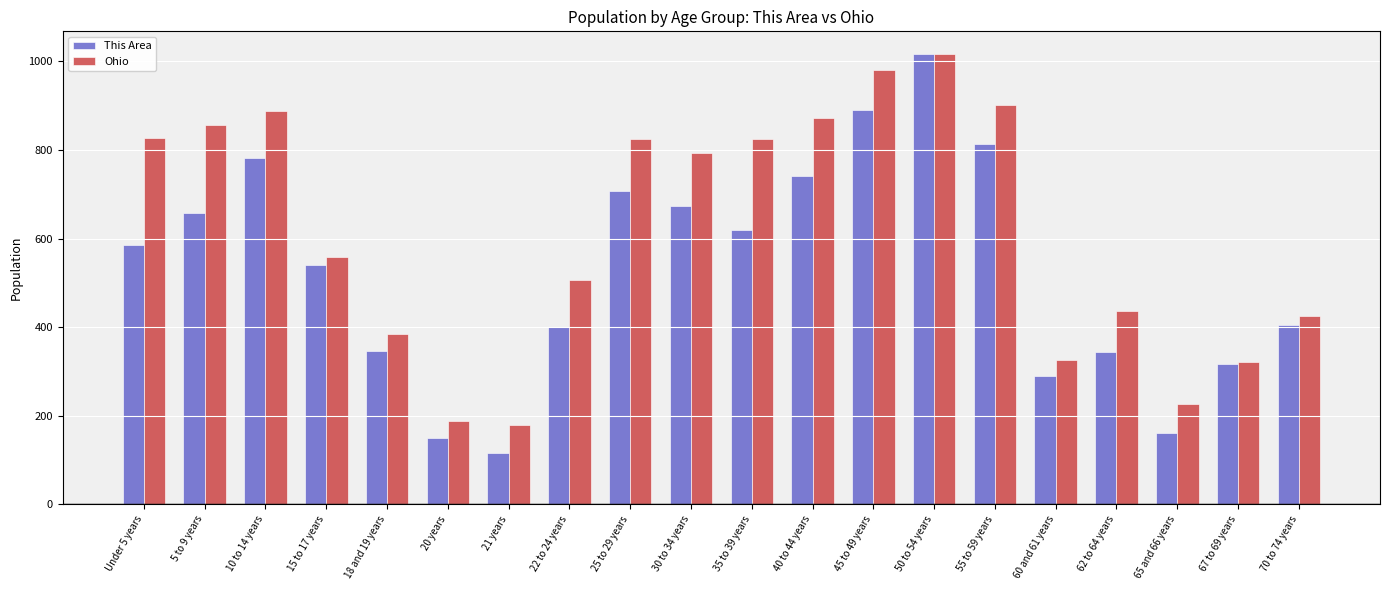

Is it true that This Area equals 851.2 at 35 to 39 years?

False